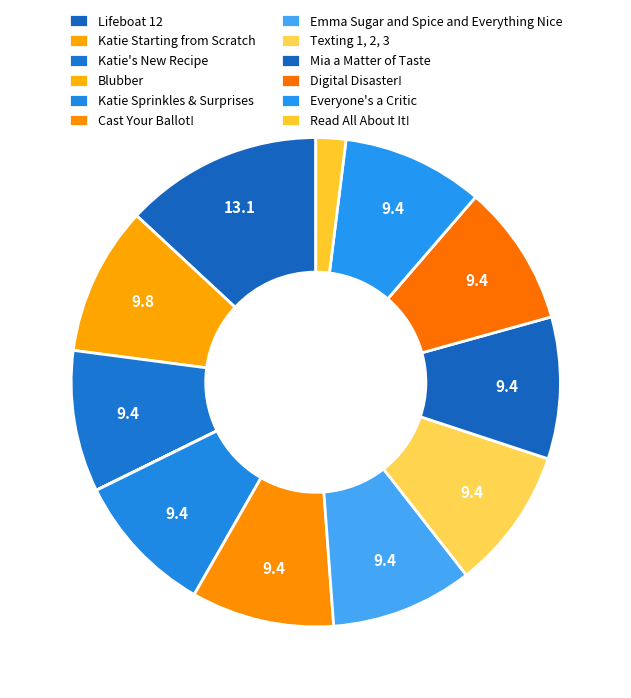

Rank the categories by value from lowest to highest.

Blubber, Read All About It!, Everyone's a Critic, Katie's New Recipe, Digital Disaster!, Mia a Matter of Taste, Emma Sugar and Spice and Everything Nice, Texting 1, 2, 3, Katie Sprinkles & Surprises, Cast Your Ballot!, Katie Starting from Scratch, Lifeboat 12